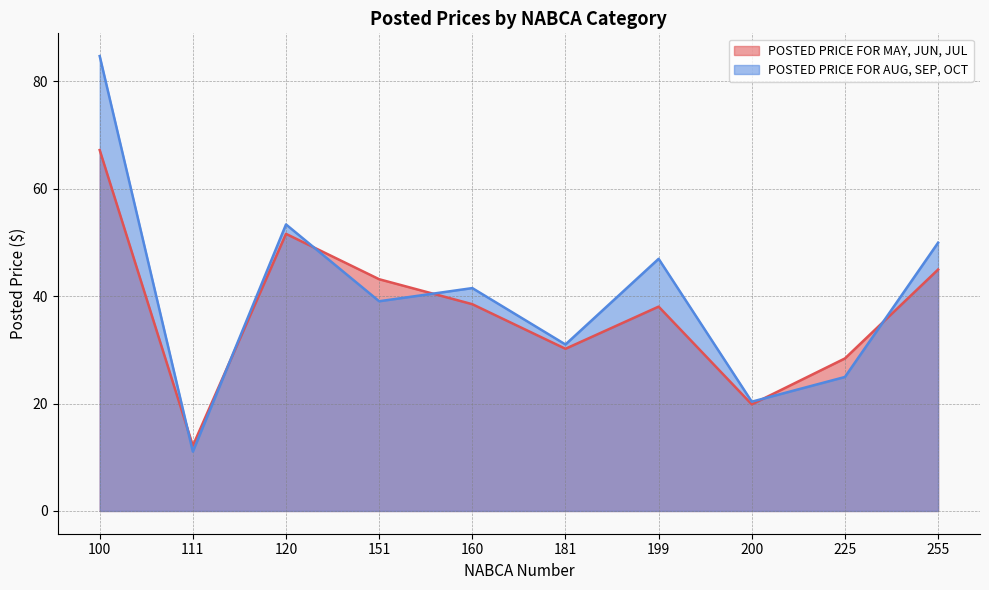

Which series has the widest spread of values?

POSTED PRICE FOR AUG, SEP, OCT